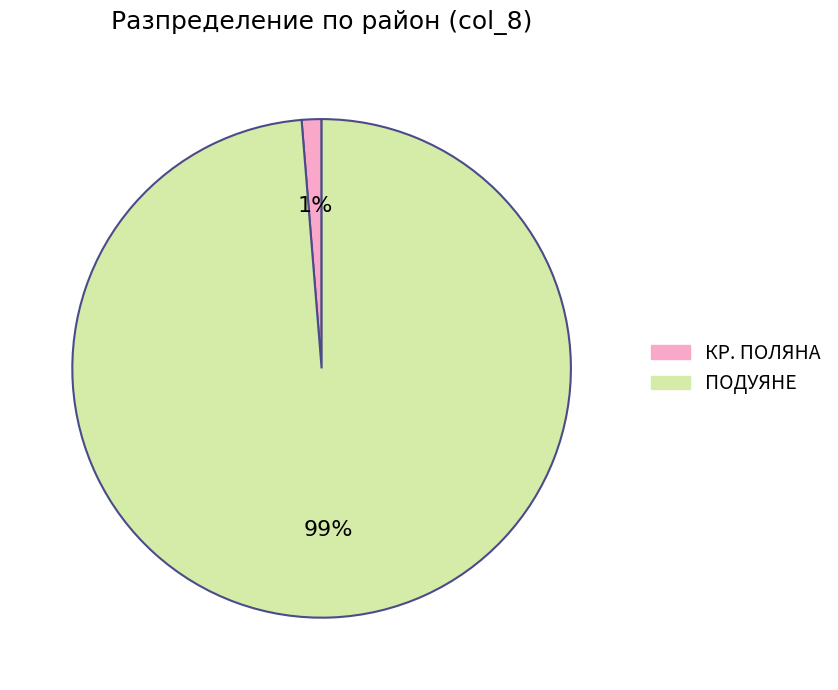

Is there any slice that represents more than half of the pie?

Yes